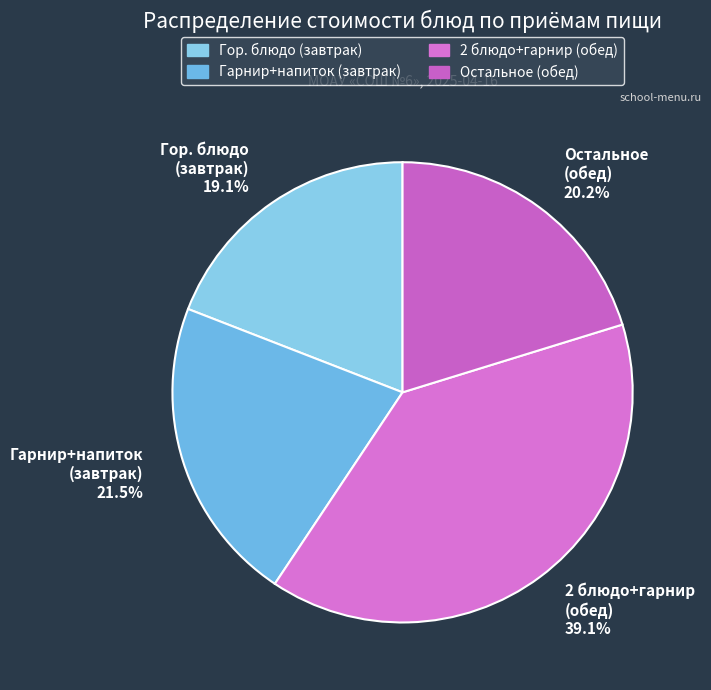

What percentage do Гарнир+напиток (завтрак) 21.5% and 2 блюдо+гарнир (обед) 39.1% together represent?

60.7%